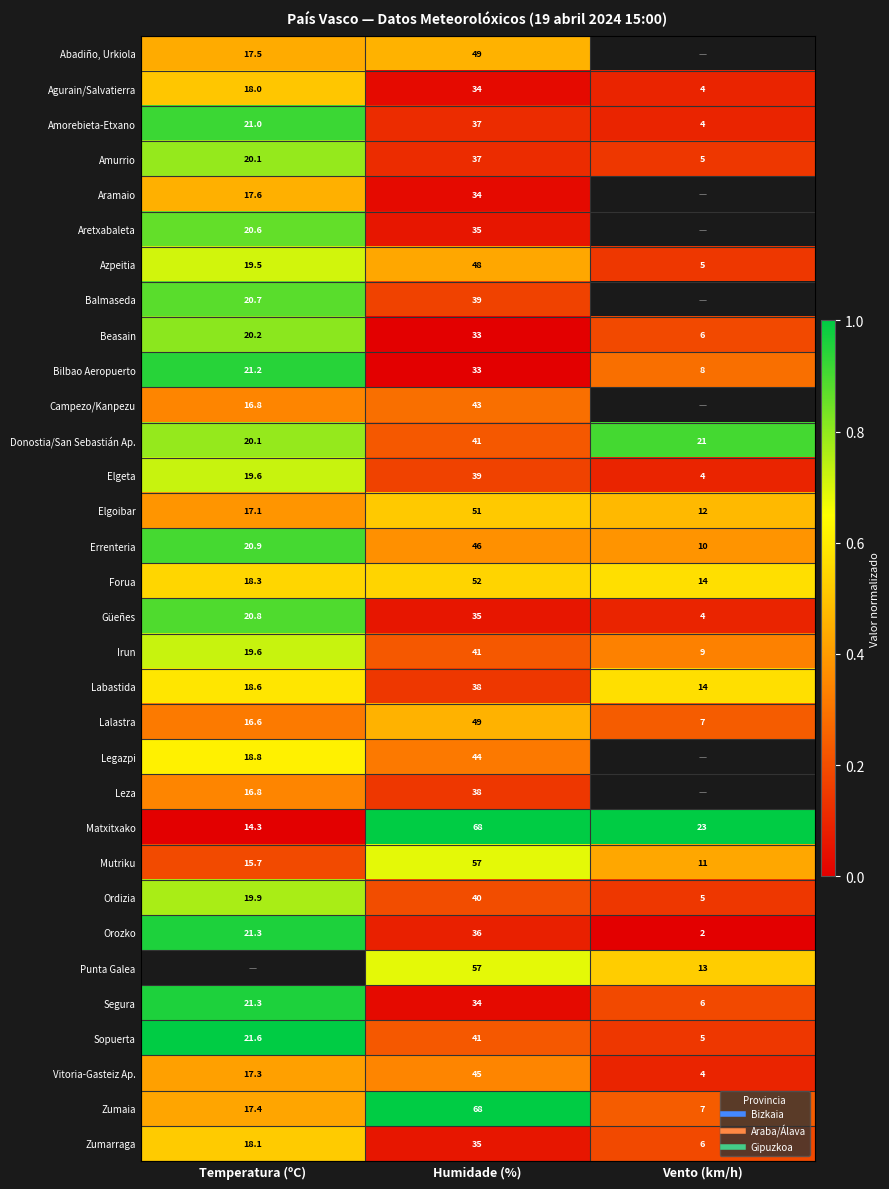

Count the number of categories in the chart.

3